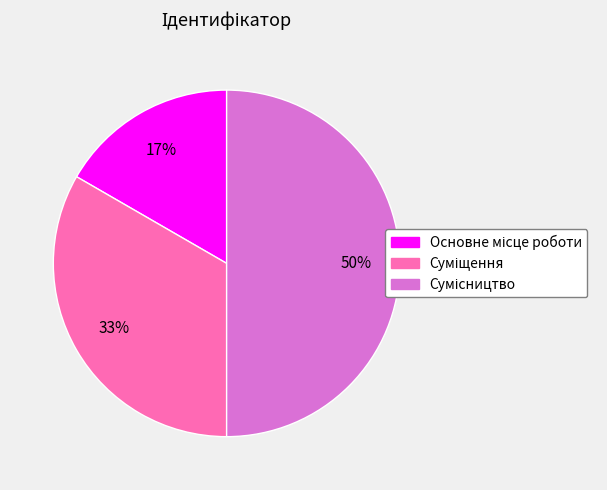

How many slices are in this pie chart?

3